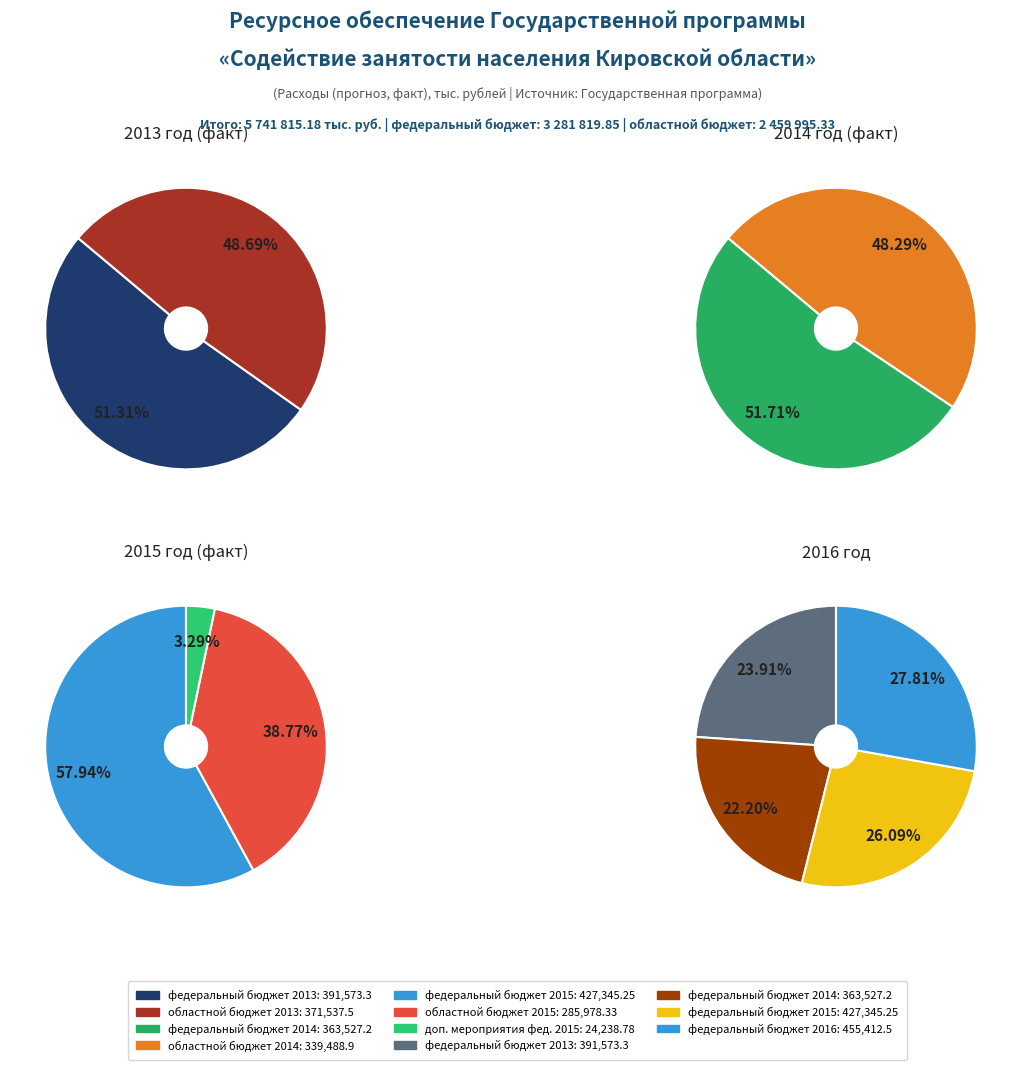

Between областной бюджет and федеральный бюджет, which is larger?

федеральный бюджет